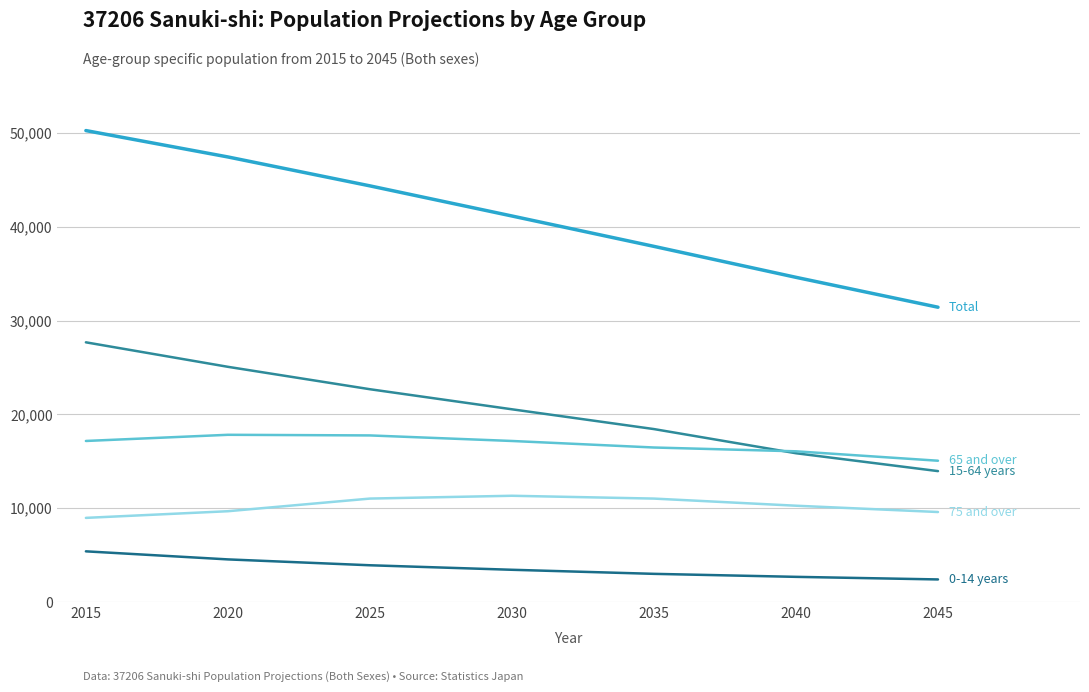

How many lines are shown in the chart?

5